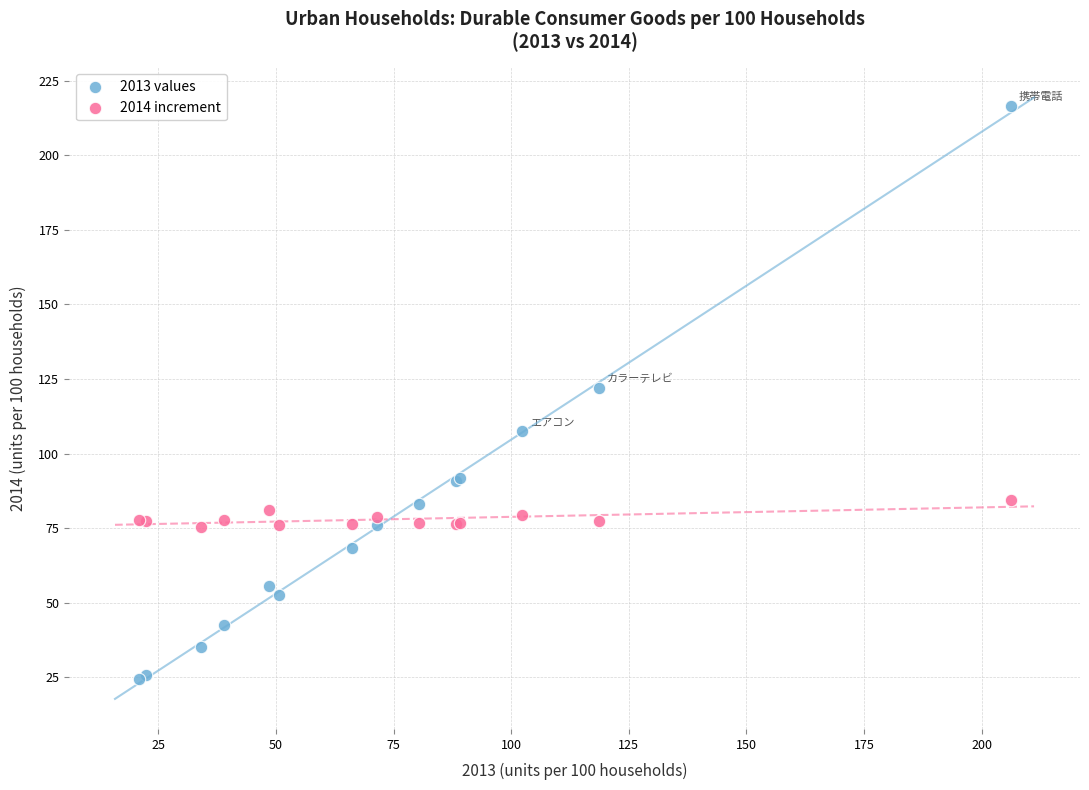

What is the X range (max minus min) for the scatter plot?

185.4